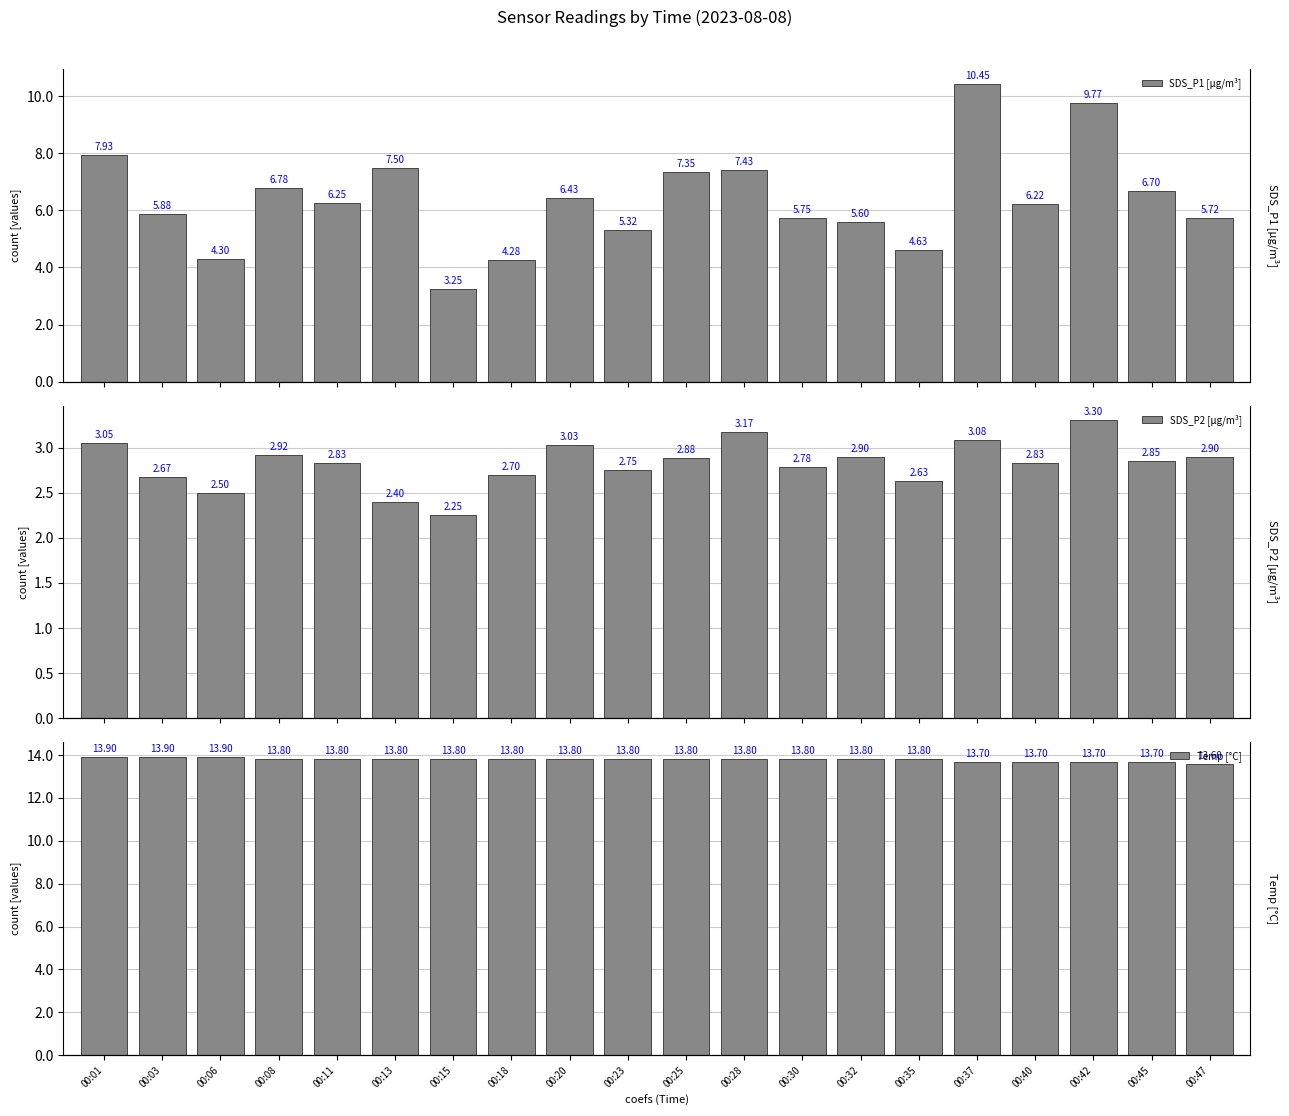

What is the maximum value for SDS_P2 [µg/m³]?

3.3